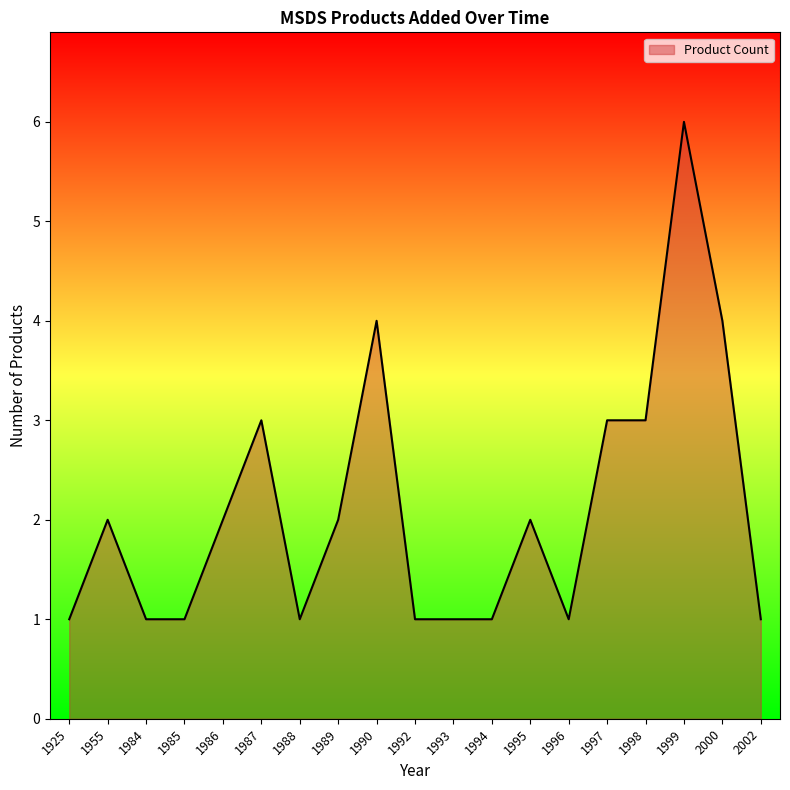

What is the change in value from 1995 to 1997?

+1